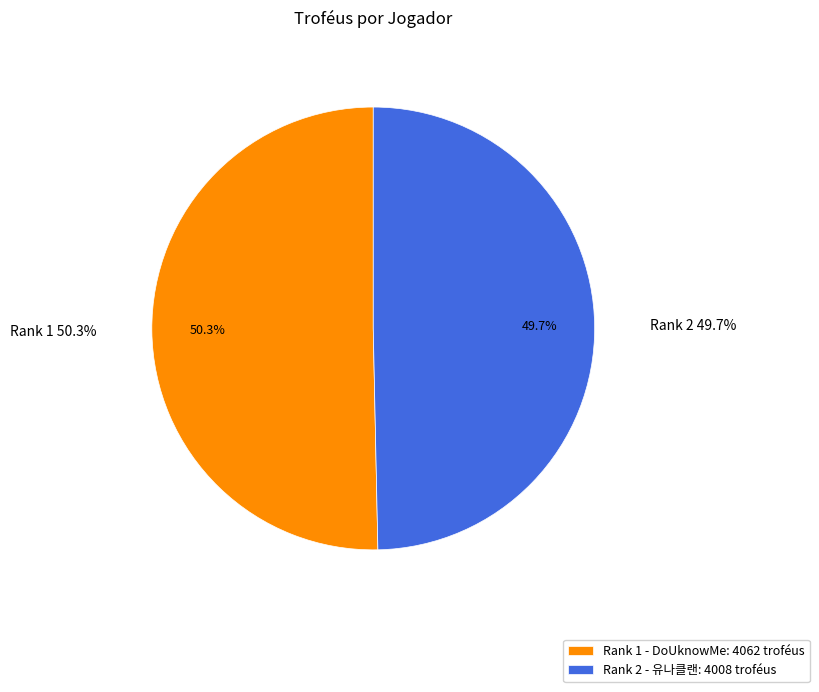

Is it true that Rank 2 - 유나클랜 is 37% of the pie?

False